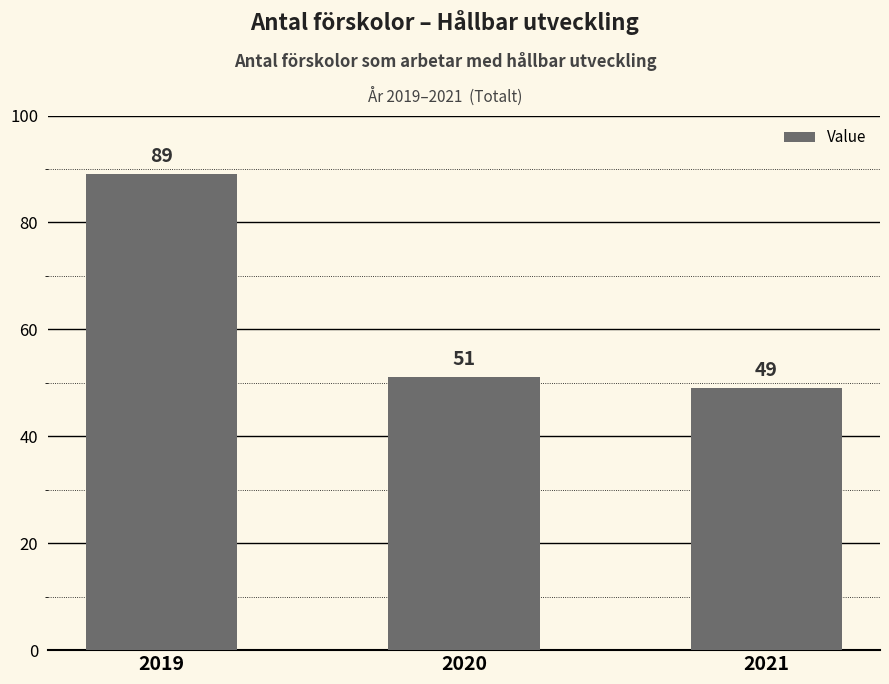

Reading right to left, what are all the values shown in this chart?

2021=49	2020=51	2019=89